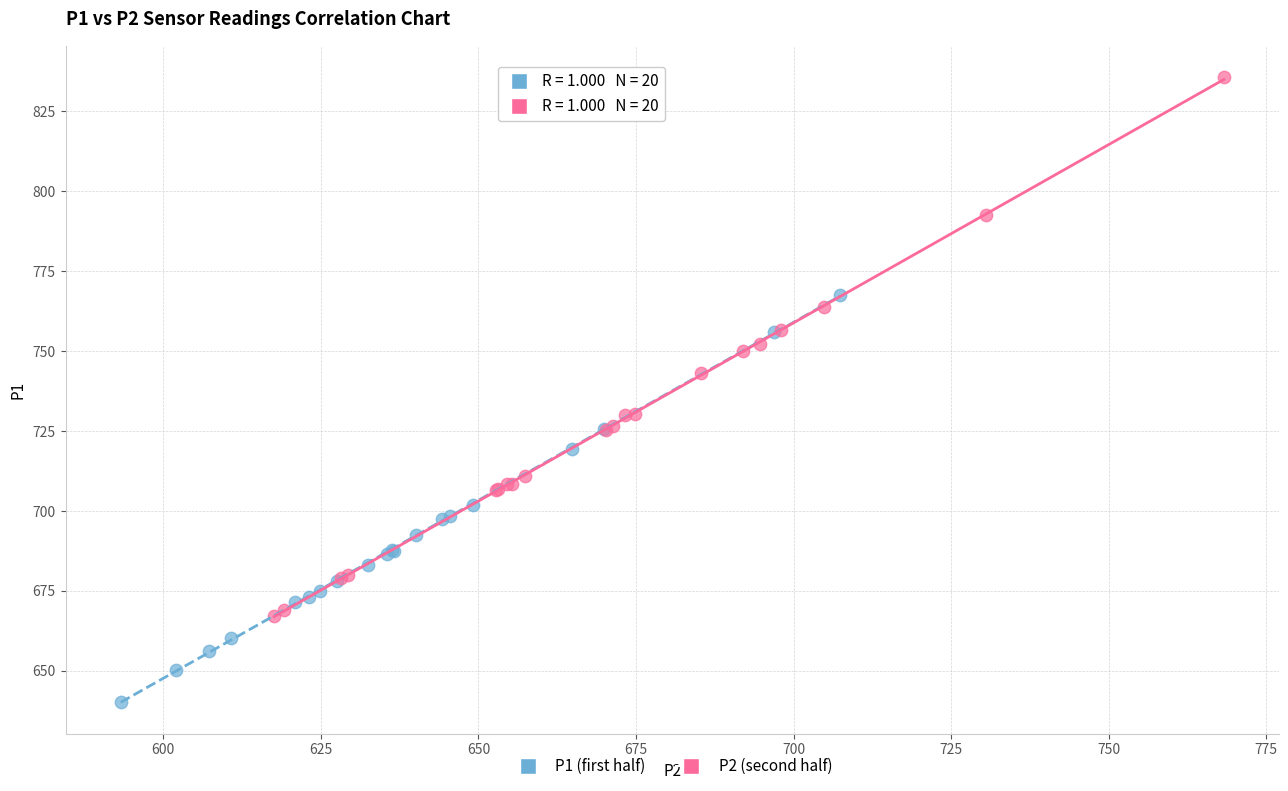

Which series reaches the maximum Y coordinate?

P2 (second half)